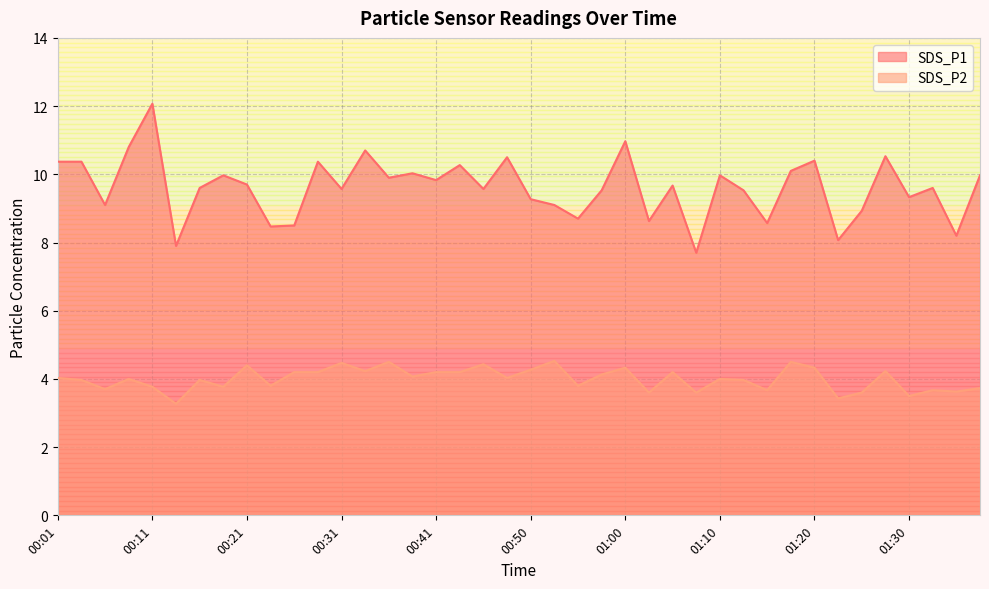

What are all the series names shown in the legend?

SDS_P1, SDS_P2